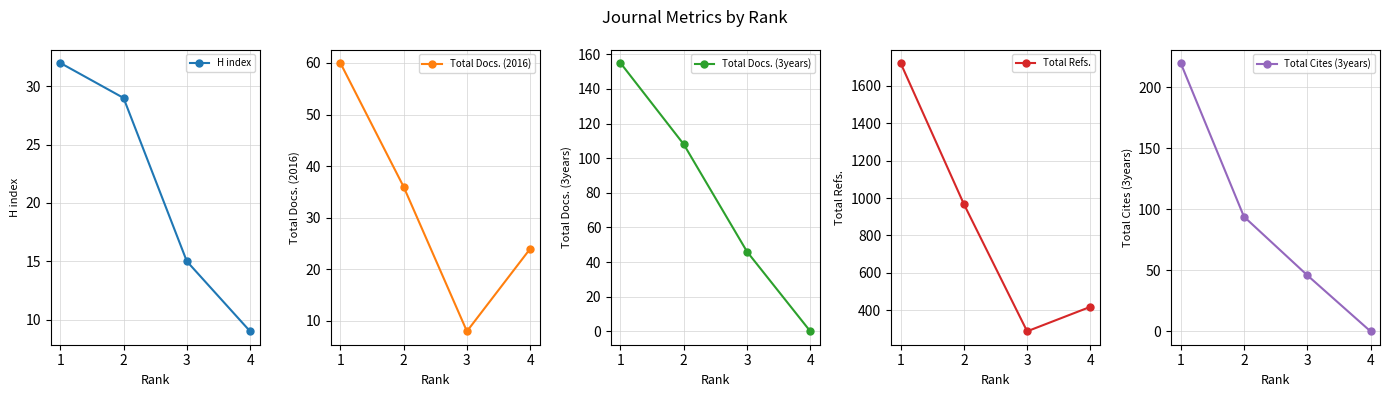

Reading left to right, list all the values displayed in this chart.

H index: 1=32	2=29	3=15	4=9
Total Docs. (2016): 1=60	2=36	3=8	4=24
Total Docs. (3years): 1=155	2=108	3=46	4=0
Total Refs.: 1=1723	2=968	3=287	4=418
Total Cites (3years): 1=220	2=94	3=46	4=0